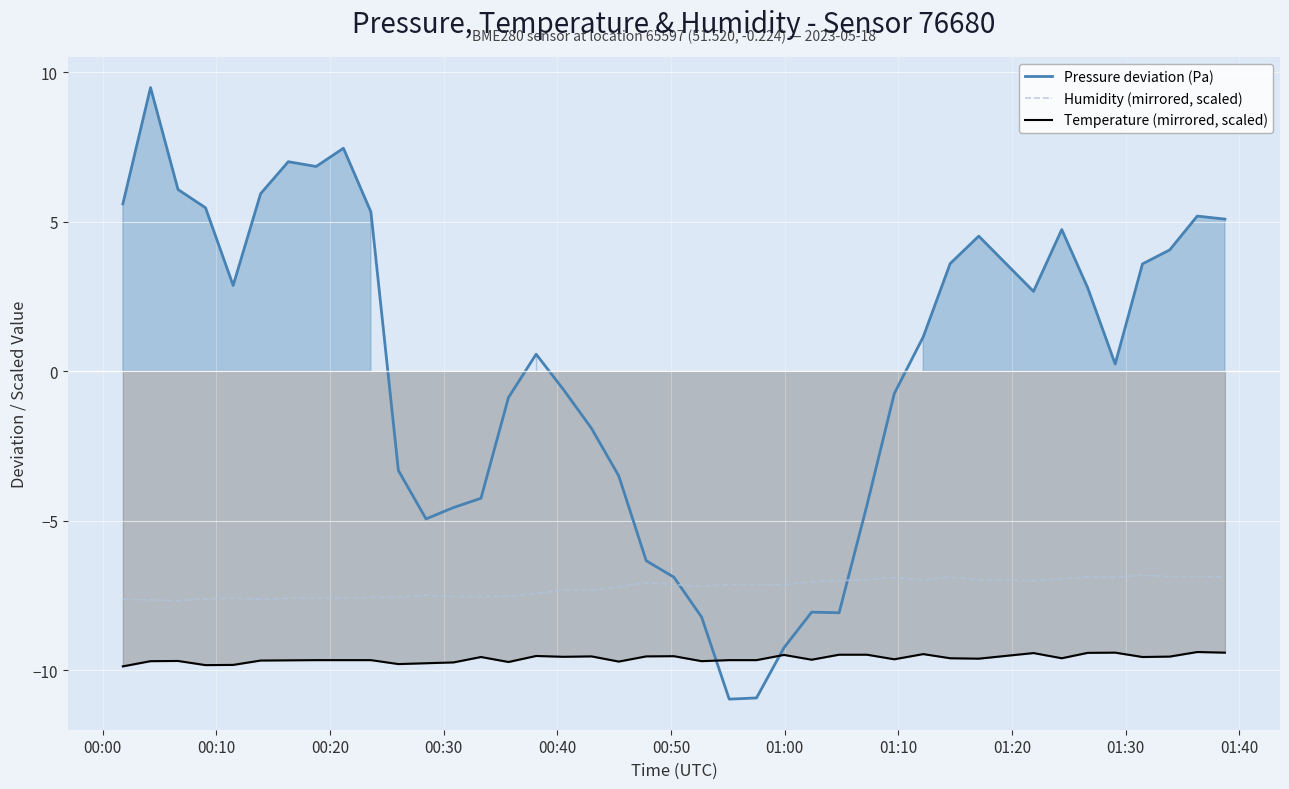

Which series has the widest spread of values?

Pressure deviation (Pa)